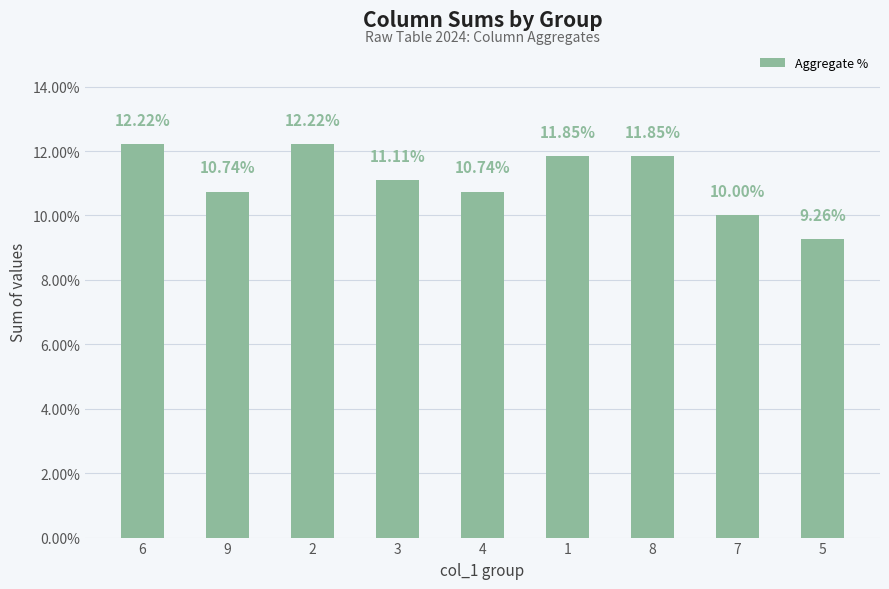

What is the label of the 2nd bar from the left?

9